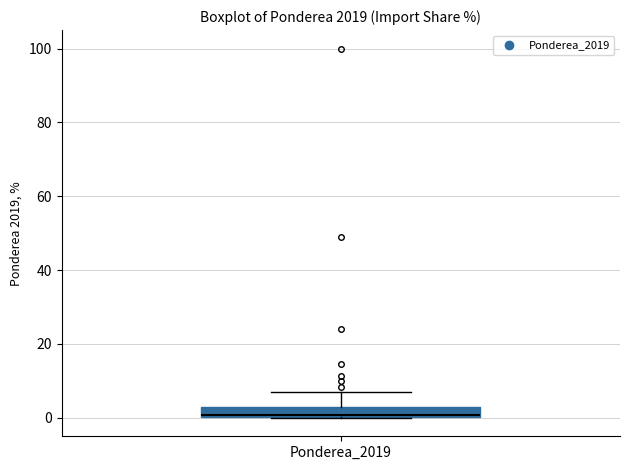

Where does the upper whisker of the box for Ponderea_2019 end on the y-axis? The values are not printed on the chart, so give them approximately, as read against the axis.

8